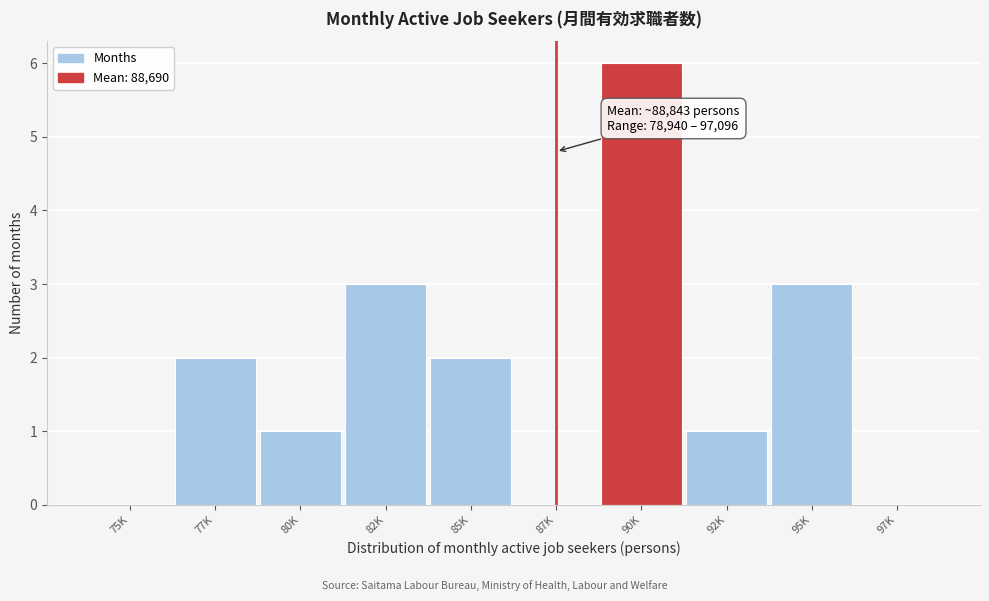

Reading right to left, transcribe all the data shown in this chart.

97K=0	95K=3	92K=1	90K=6	87K=0	85K=2	82K=3	80K=1	77K=2	75K=0